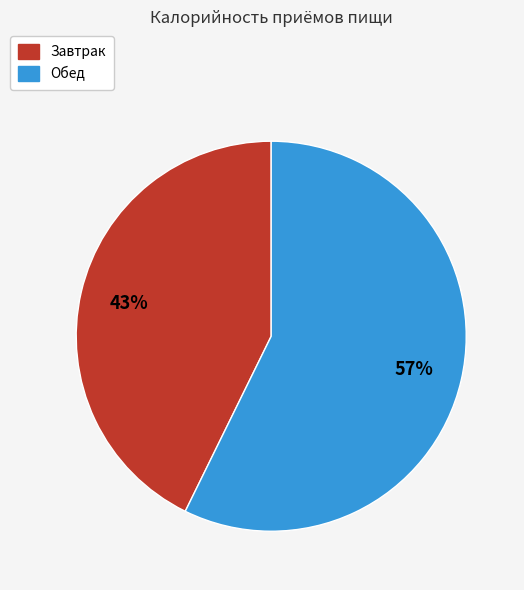

Does any single category account for the majority?

Yes